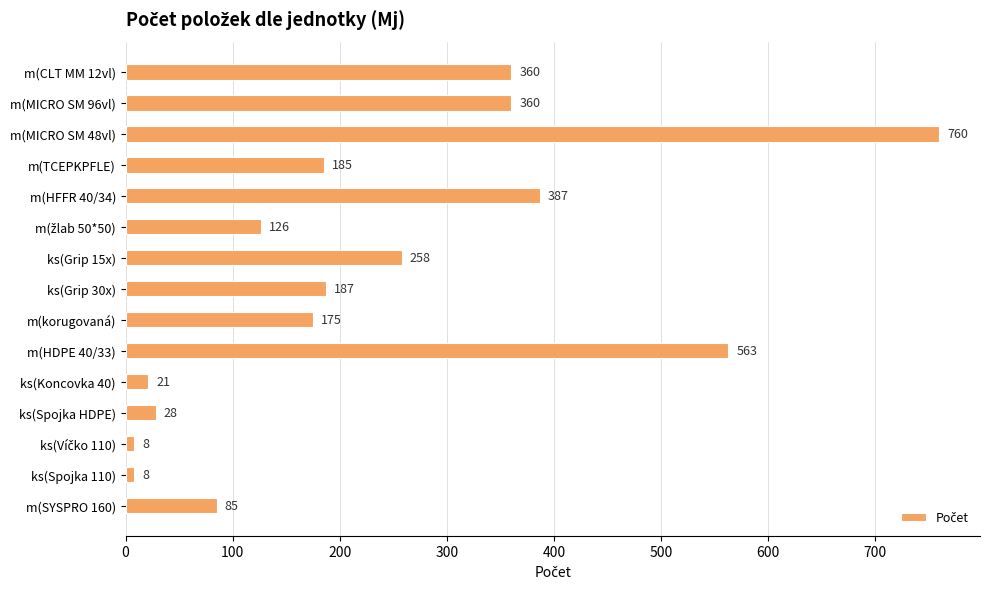

What is the sum of all values?

3511